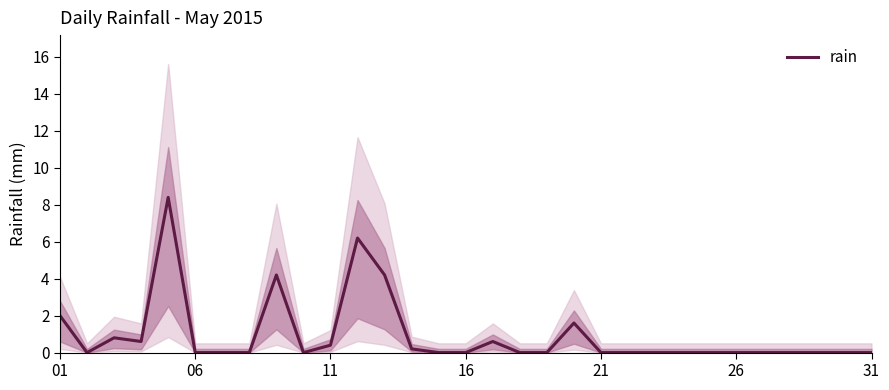

How many points are higher than both their immediate neighbors (excluding endpoints)?

6